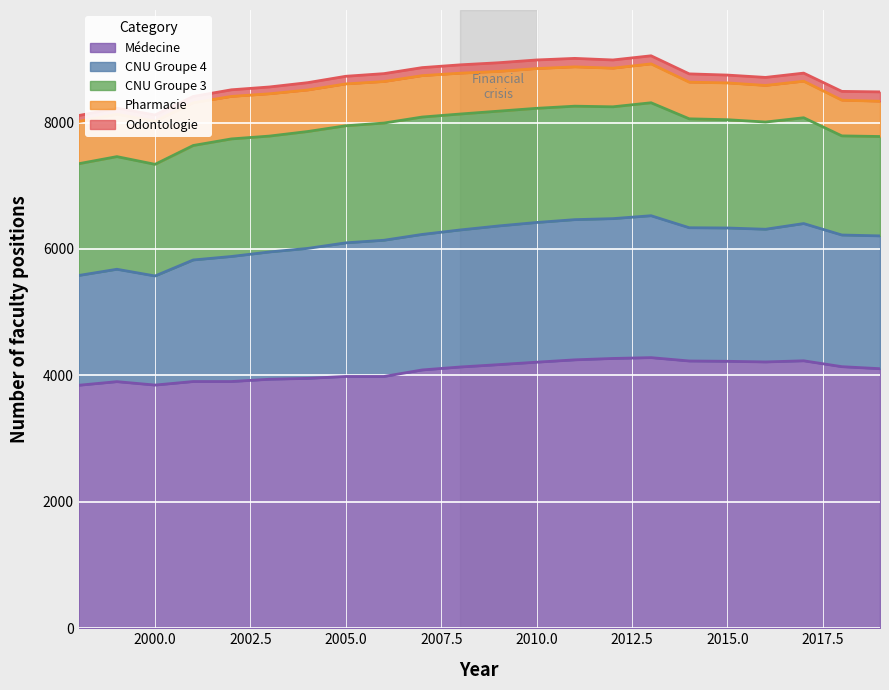

What is the value of the pharmacie point at the 6th from the left?

669